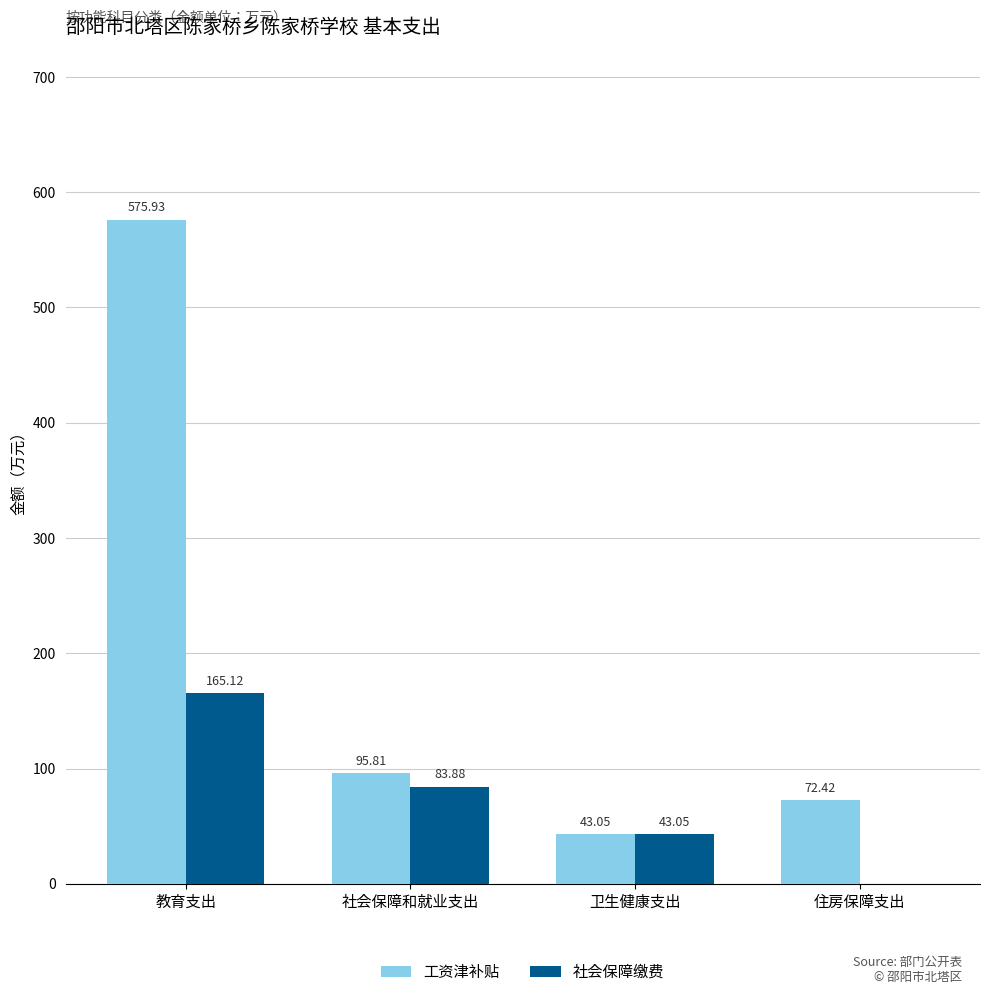

What are all the series names shown in the legend?

工资津补贴, 社会保障缴费